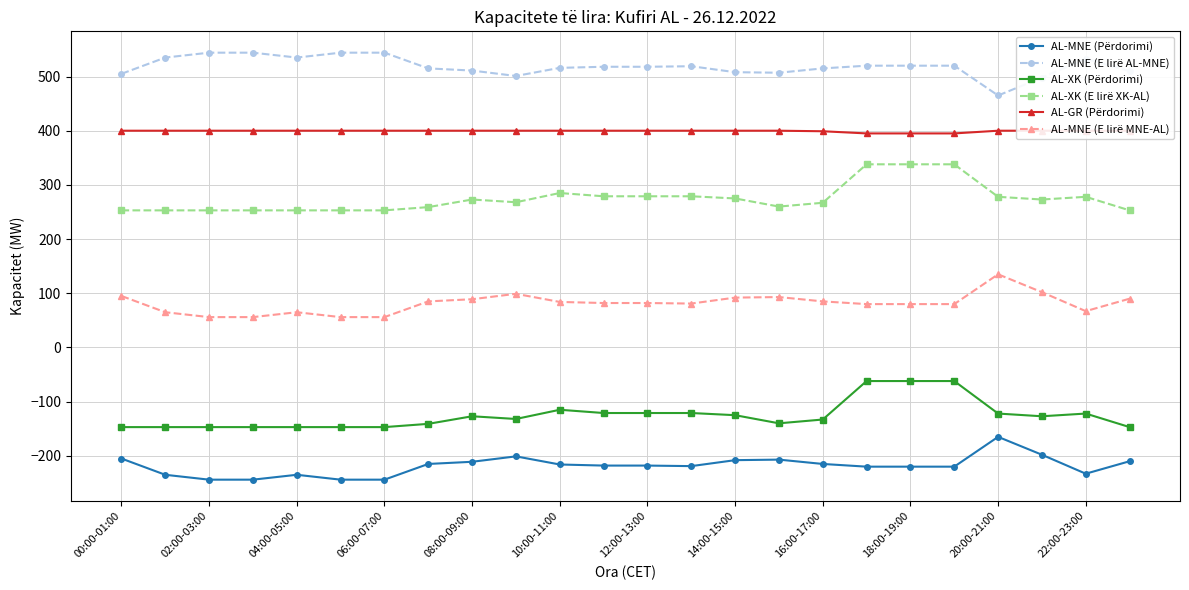

What is the average value of the AL-XK (Përdorimi) series?

-125